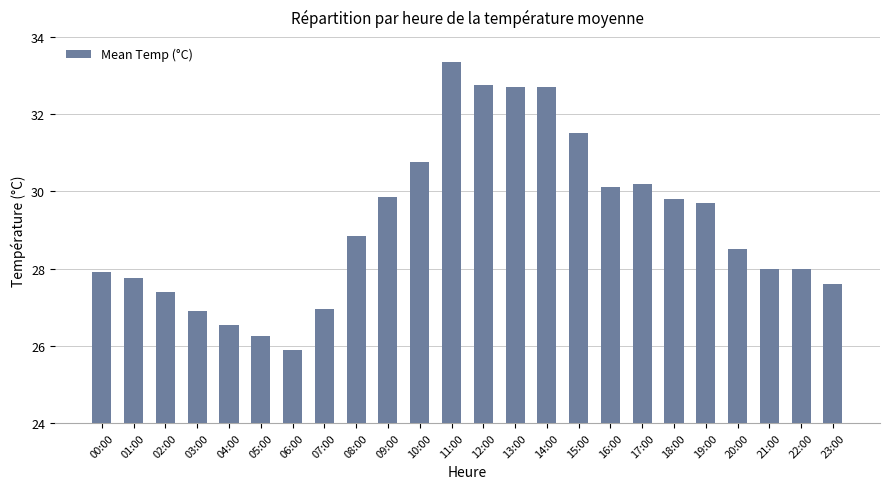

True or false: the data shows 27.6 at 23:00.

True